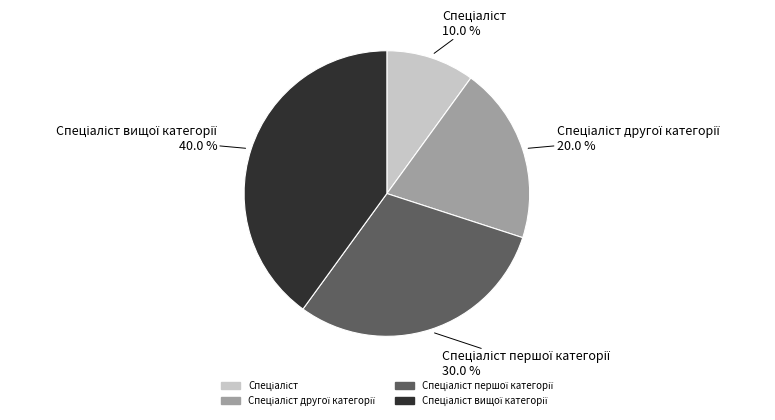

Is there a majority slice in this chart?

No